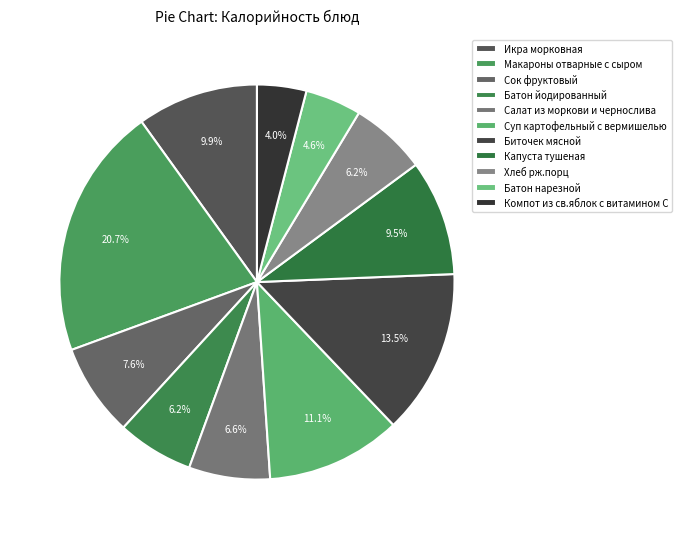

Rank the categories by value from highest to lowest.

Макароны отварные с сыром, Биточек мясной, Суп картофельный с вермишелью, Икра морковная, Капуста тушеная, Сок фруктовый, Салат из моркови и чернослива, Батон йодированный, Хлеб рж.порц, Батон нарезной, Компот из св.яблок с витамином С